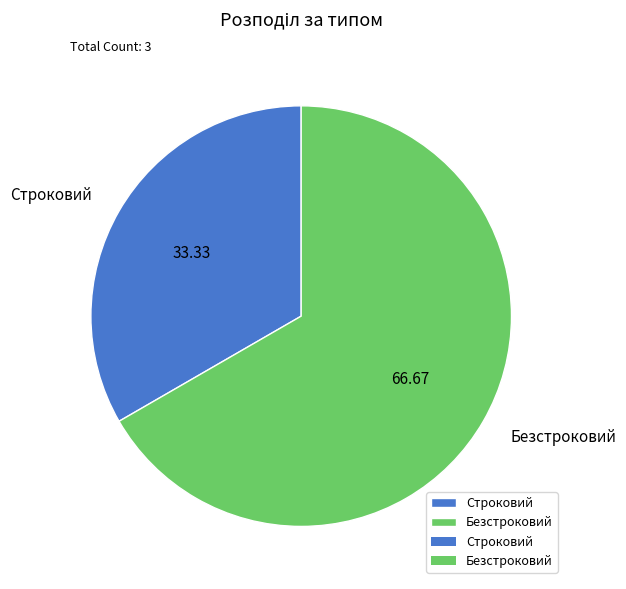

True or false: Безстроковий accounts for 67% of the total.

True